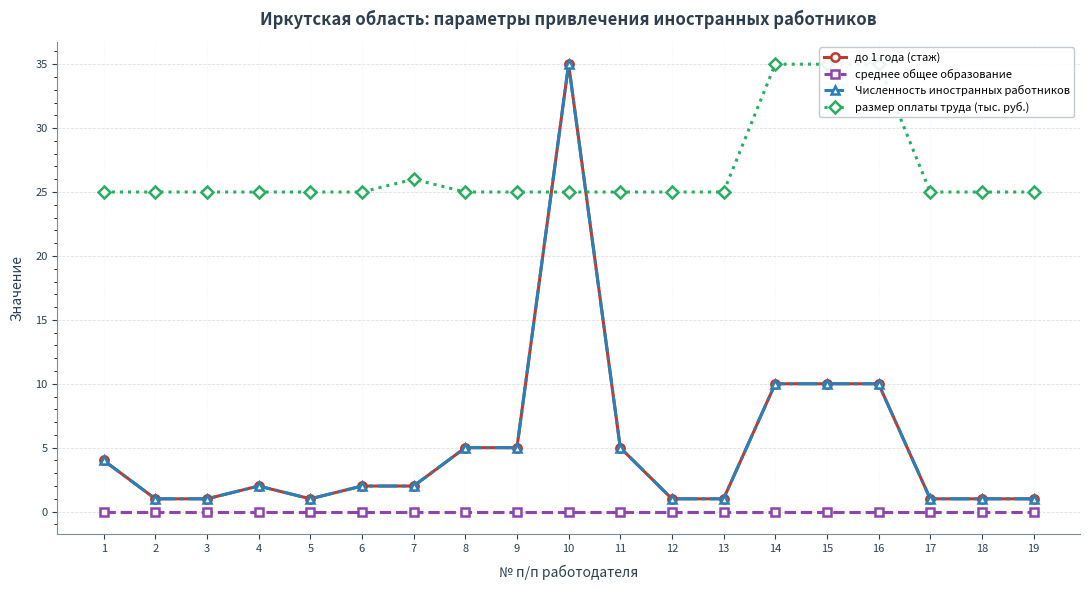

Reading right to left, list all the values displayed in this chart.

до 1 года (стаж): 19=1	18=1	17=1	16=10	15=10	14=10	13=1	12=1	11=5	10=35	9=5	8=5	7=2	6=2	5=1	4=2	3=1	2=1	1=4
среднее общее образование: 19=0	18=0	17=0	16=0	15=0	14=0	13=0	12=0	11=0	10=0	9=0	8=0	7=0	6=0	5=0	4=0	3=0	2=0	1=0
Численность иностранных работников: 19=1	18=1	17=1	16=10	15=10	14=10	13=1	12=1	11=5	10=35	9=5	8=5	7=2	6=2	5=1	4=2	3=1	2=1	1=4
размер оплаты труда (тыс. руб.): 19=25	18=25	17=25	16=35	15=35	14=35	13=25	12=25	11=25	10=25	9=25	8=25	7=26	6=25	5=25	4=25	3=25	2=25	1=25